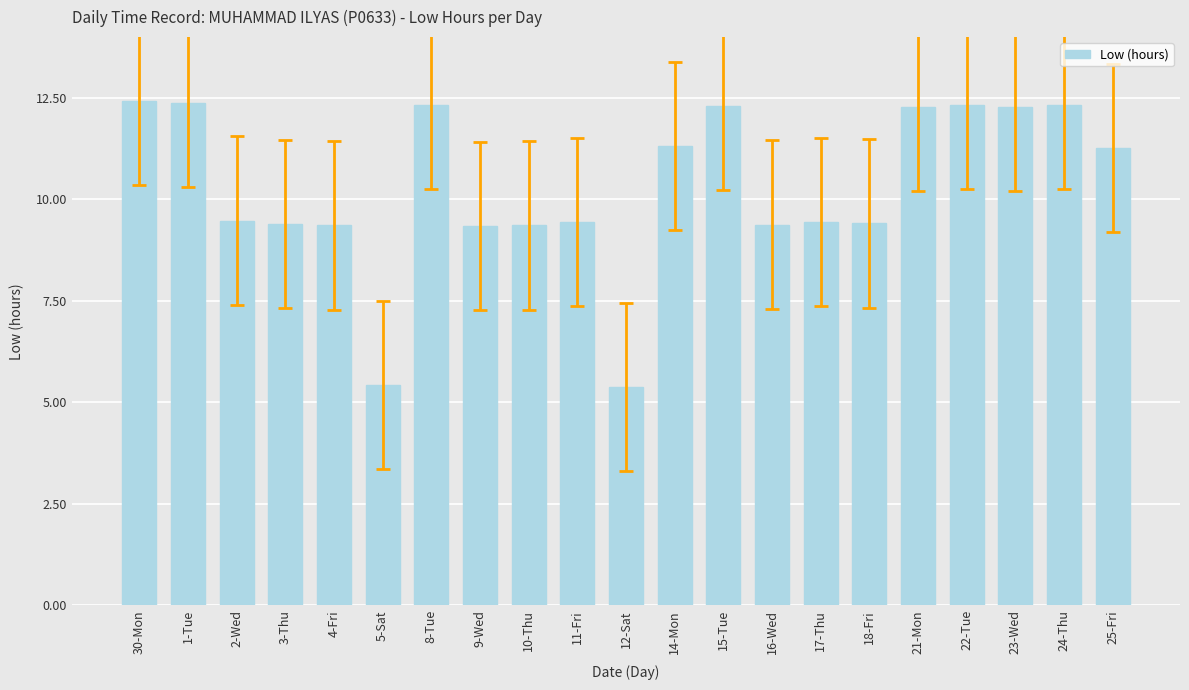

What is the smallest value displayed?

5.4